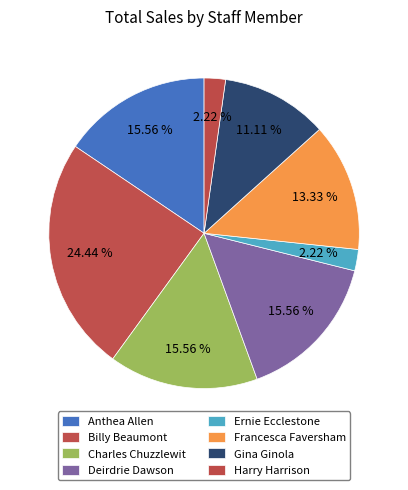

Combined, do Anthea Allen and Billy Beaumont account for over 50%?

No